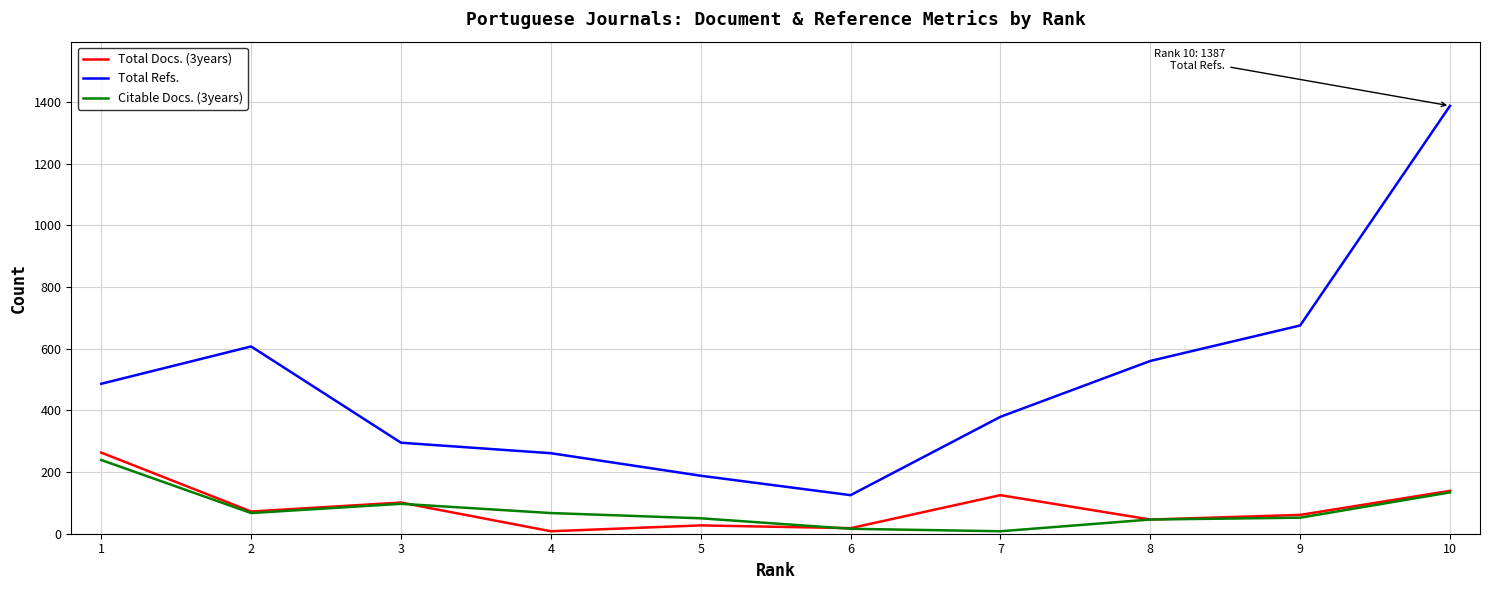

What are all the series names shown in the legend?

Total Docs. (3years), Total Refs., Citable Docs. (3years)